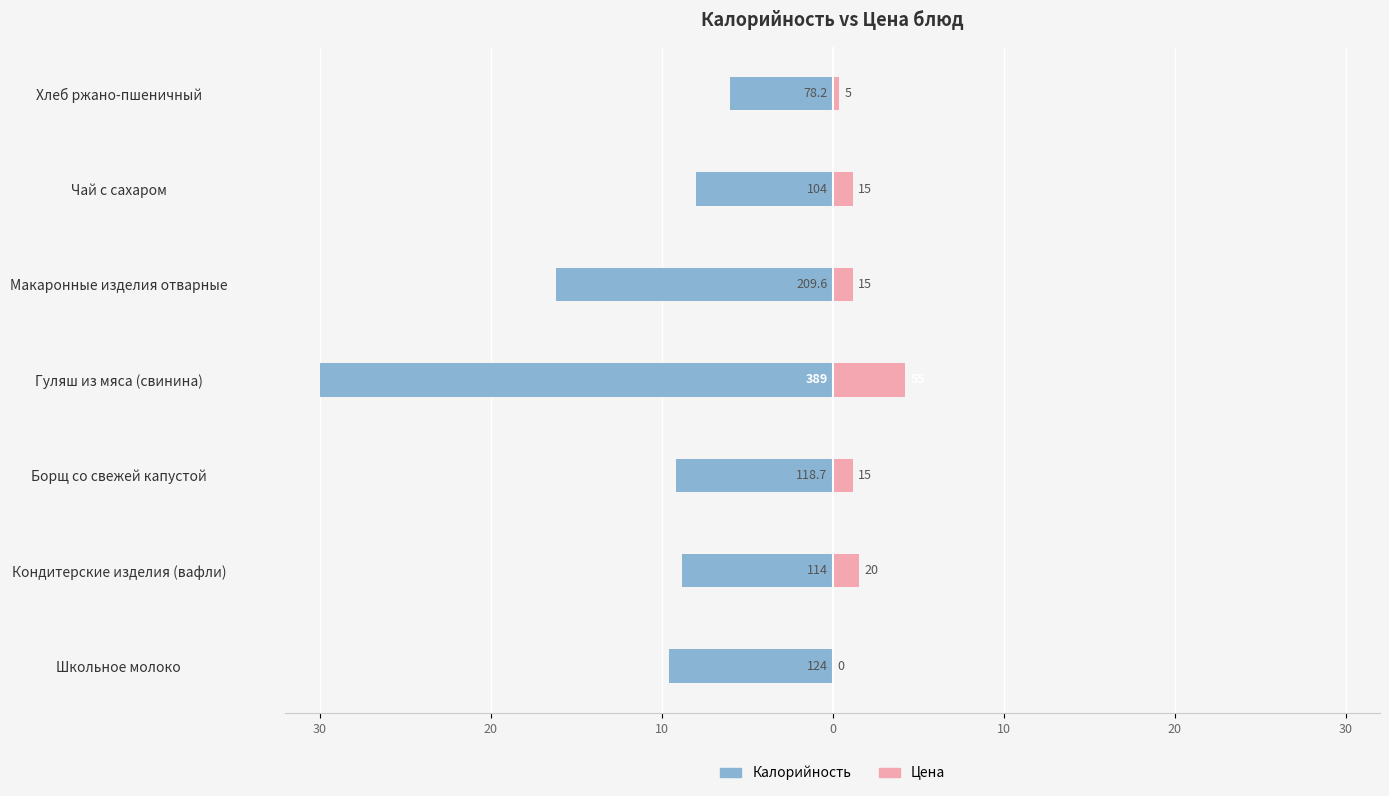

What are all the series names shown in the legend?

Калорийность, Цена